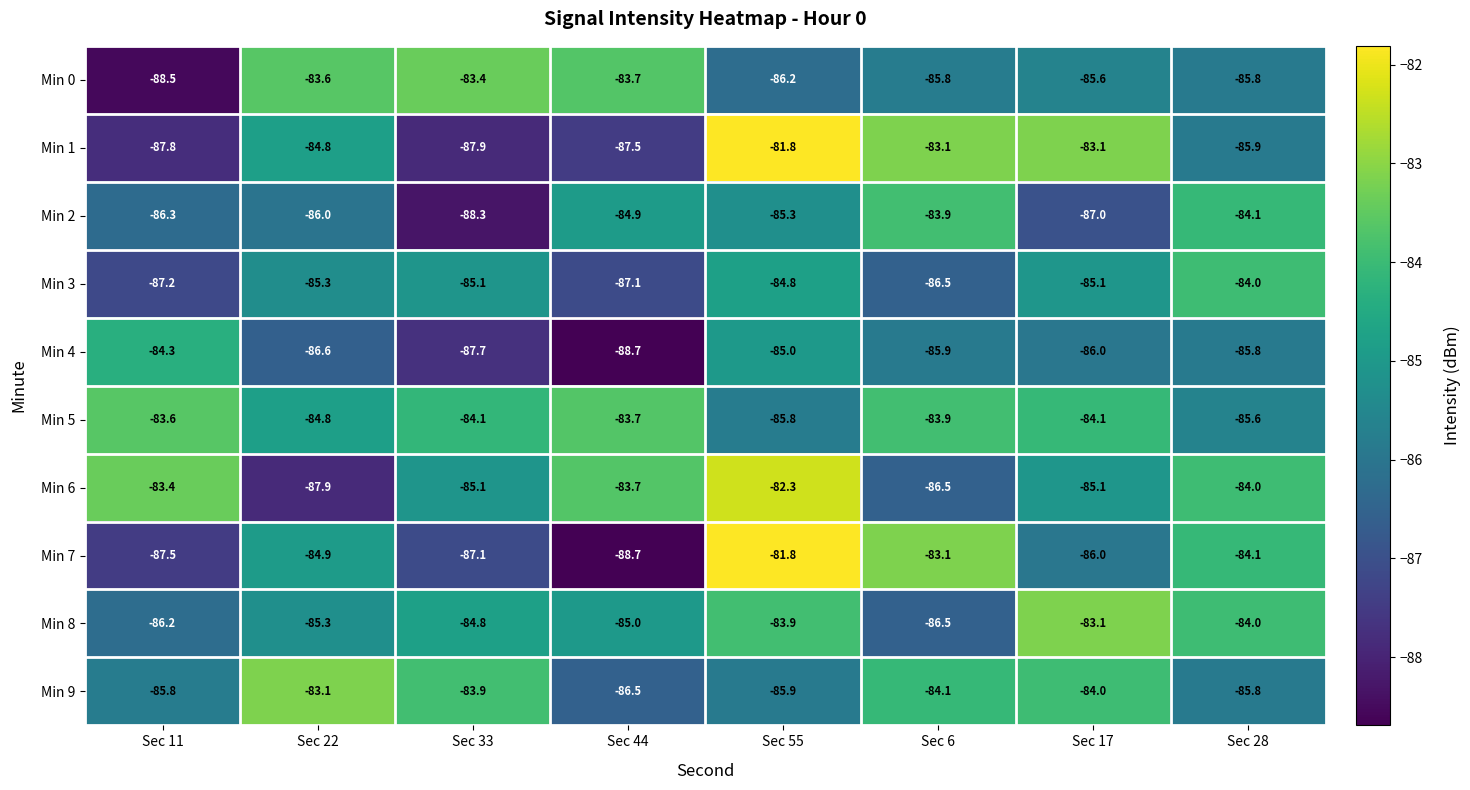

At which category is the sum across all series the highest?

Sec 55